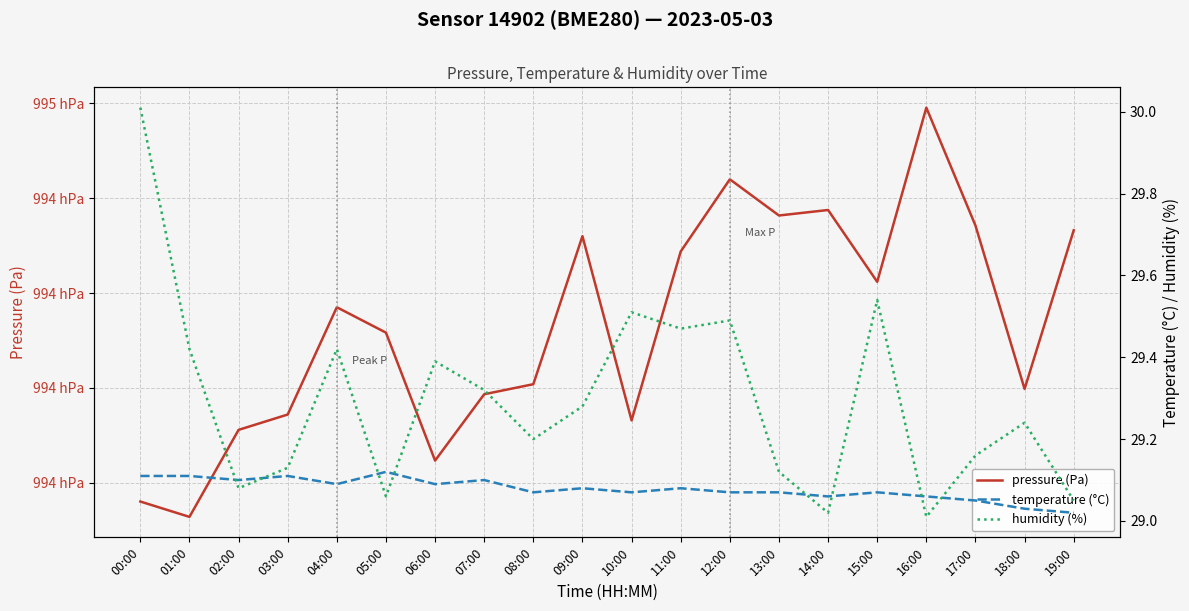

Which category has the highest value in the temperature (°C) series?

05:00